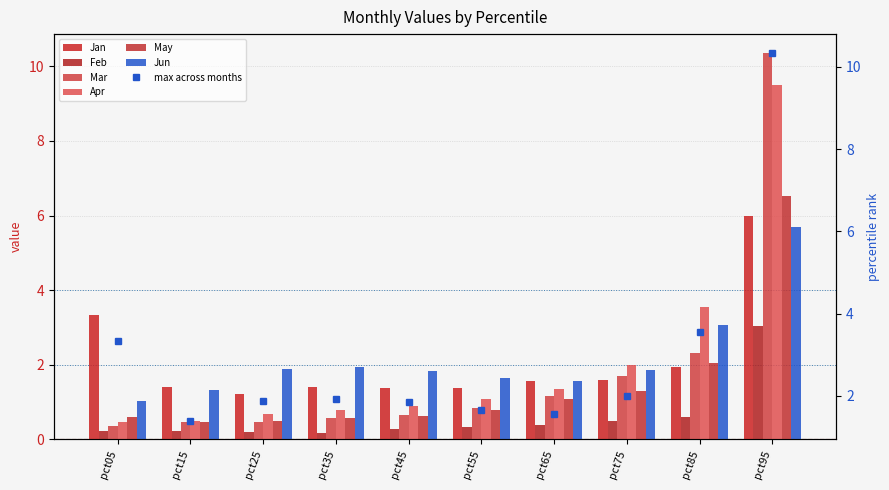

Rank the series by their maximum value, from highest to lowest.

Mar, Apr, May, Jan, Jun, Feb